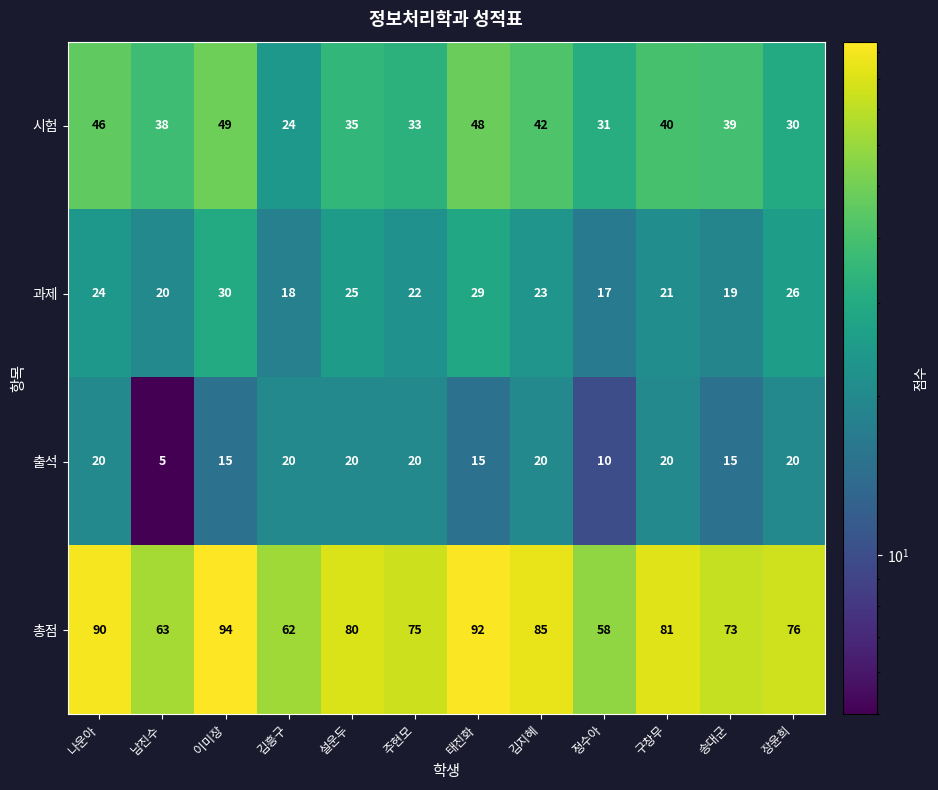

What is the spread (max minus min) of values at 김흥구?

44